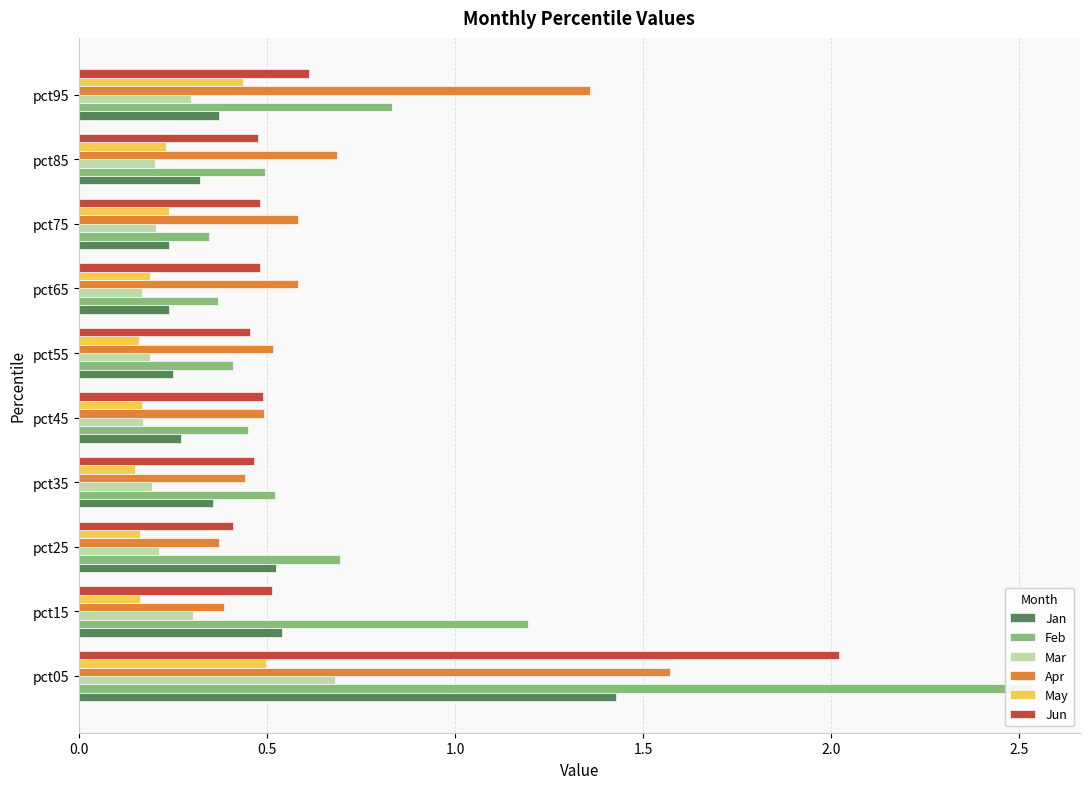

How many bars are there in each group?

6